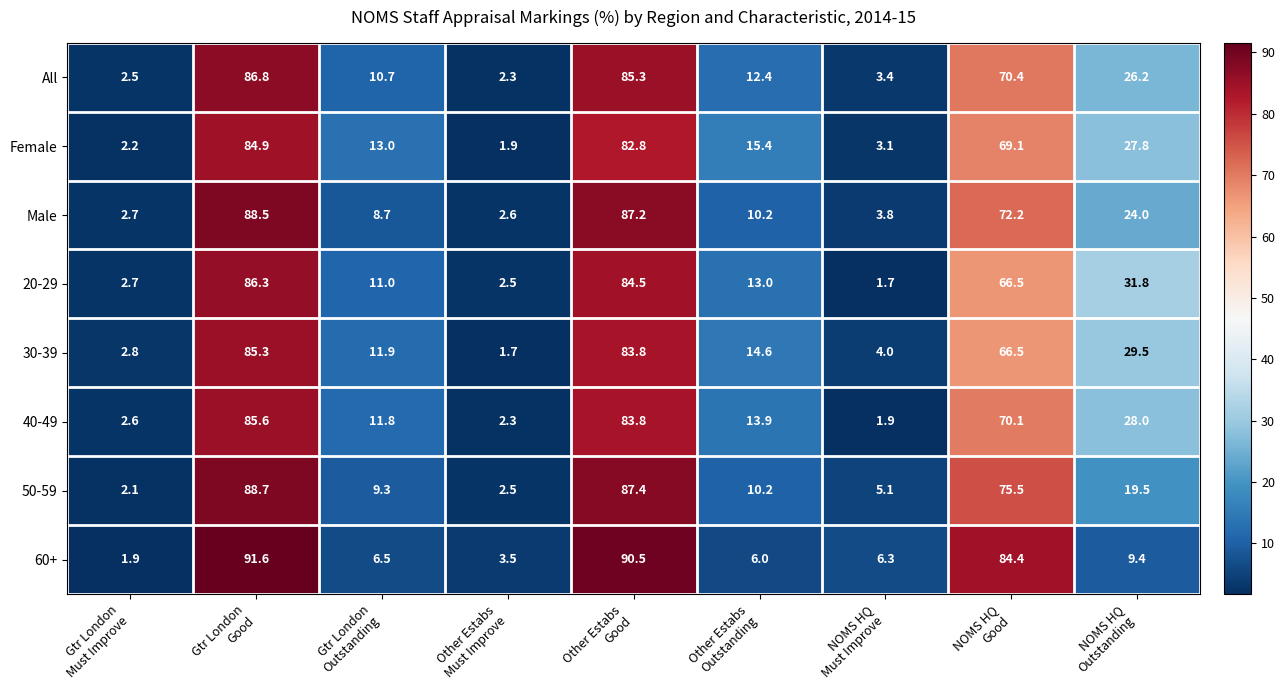

At how many categories does at least one series exceed 46?

3